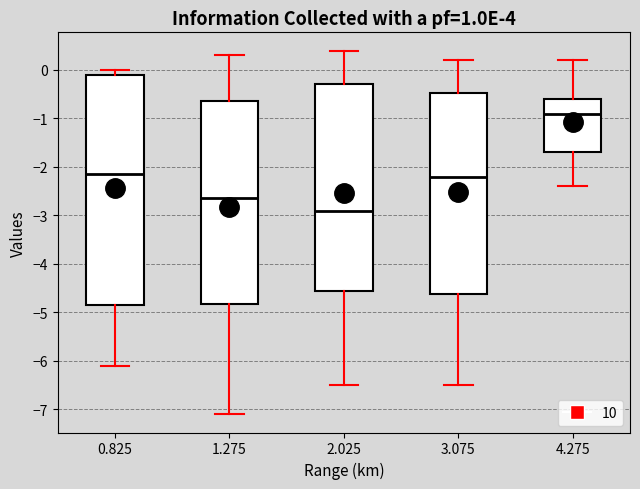

Where does the median line of the box at x = 0.825 sit on the y-axis? The values are not printed on the chart, so give them approximately, as read against the axis.

-2.1